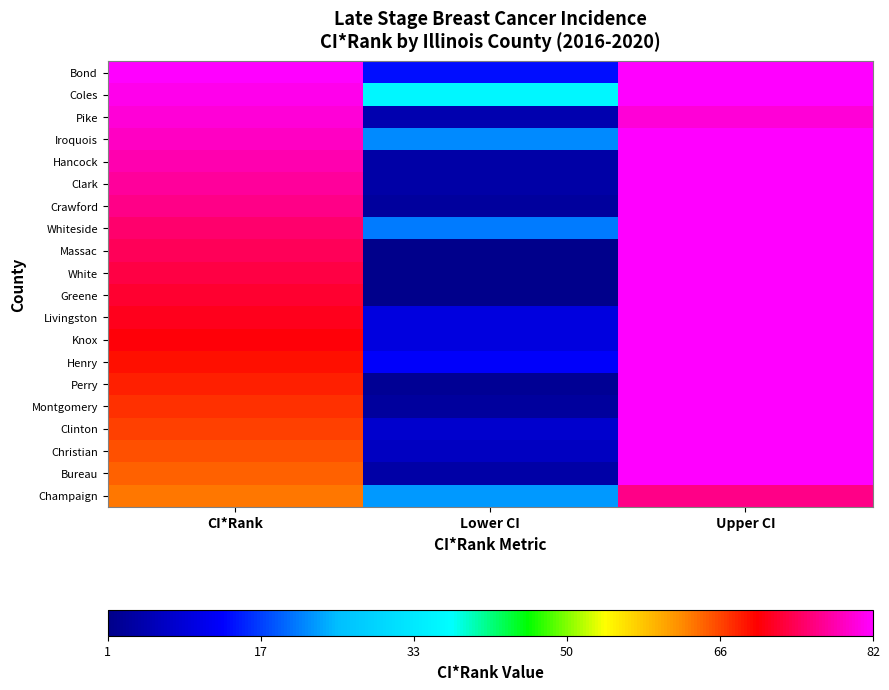

Which series changed the most between CI*Rank and Upper CI?

Bureau